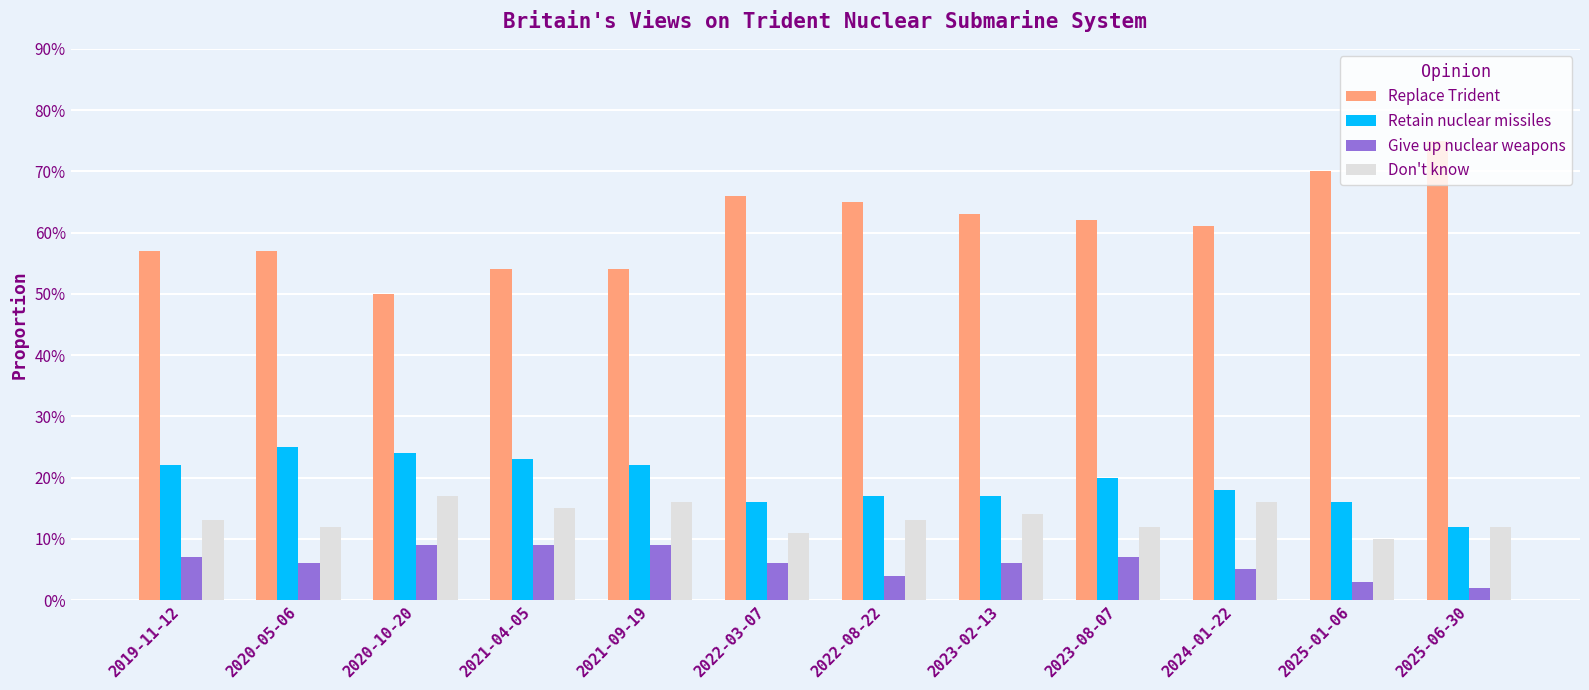

What position from the left is 2022-03-07?

6